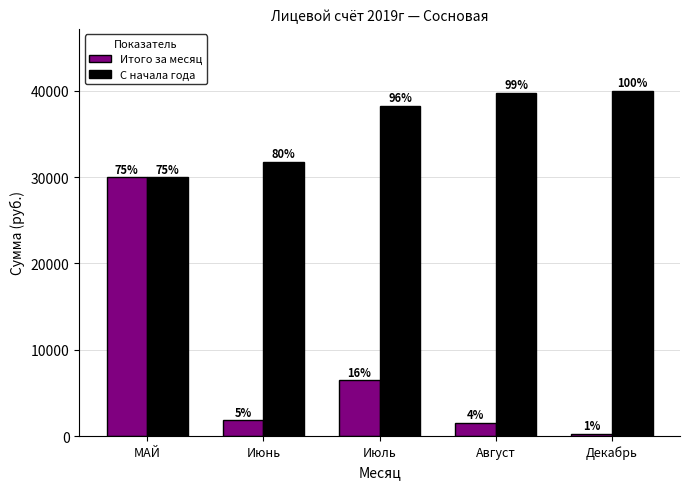

What are all the series names shown in the legend?

Итого за месяц, С начала года